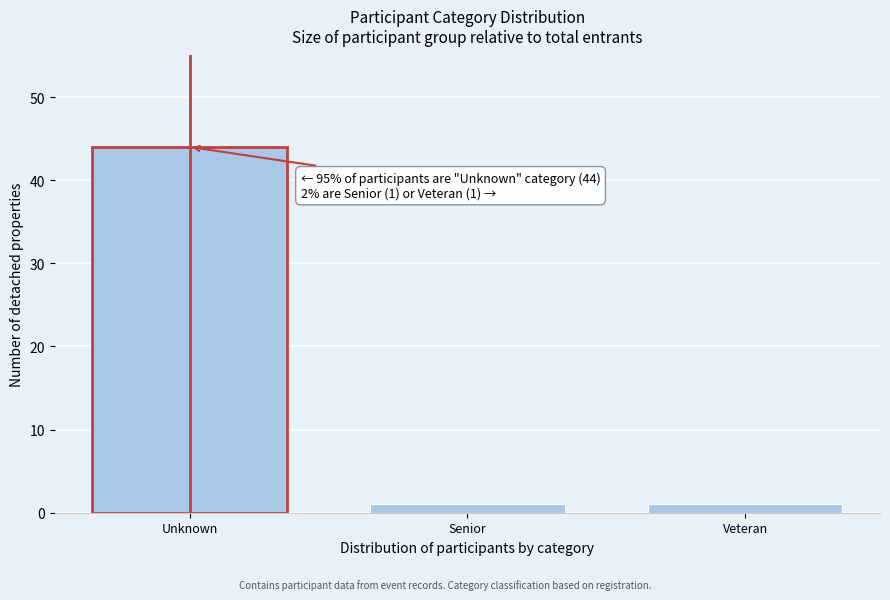

Reading right to left, transcribe all the data shown in this chart.

Veteran=1	Senior=1	Unknown=44